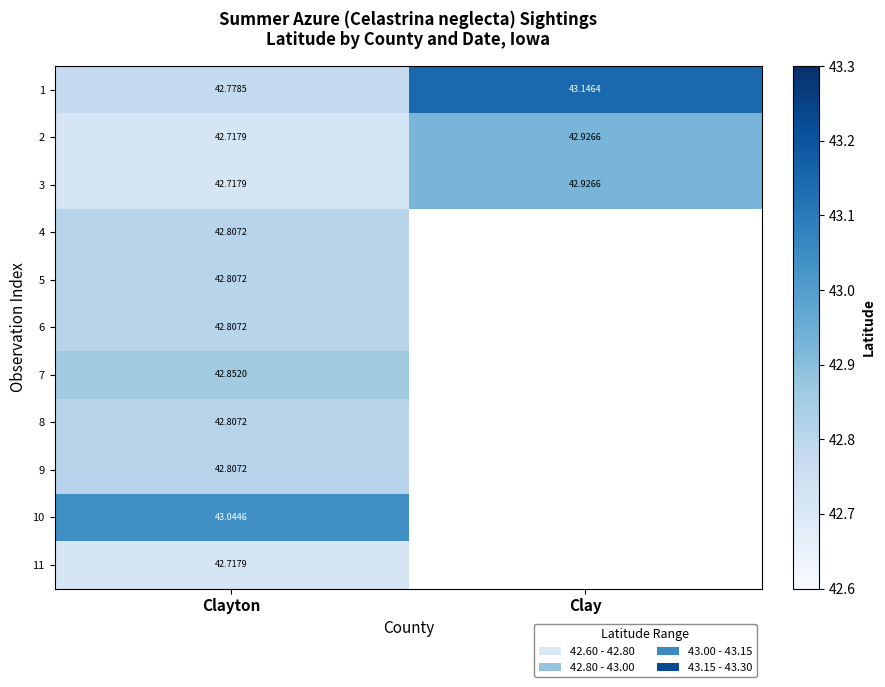

What is the spread (max minus min) of values at Clay?

0.2